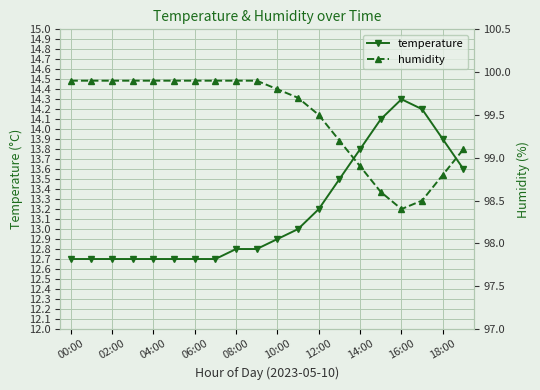

What is the maximum value for humidity?

99.9